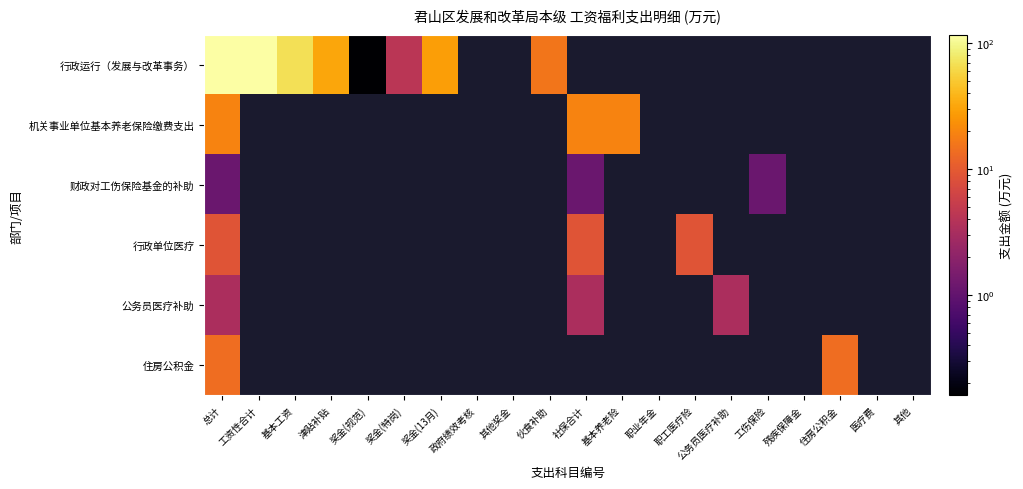

What is the highest value of the 公务员医疗补助 series?

3.3